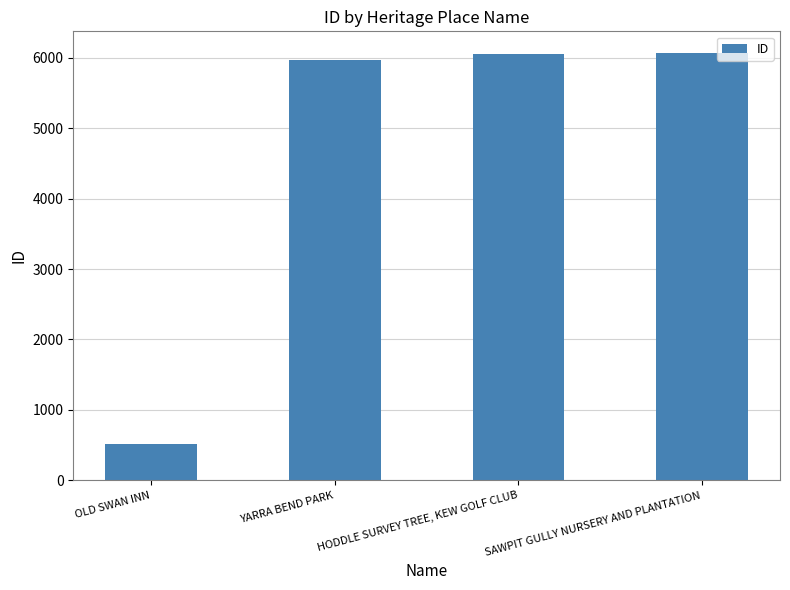

Count the number of categories in the chart.

4